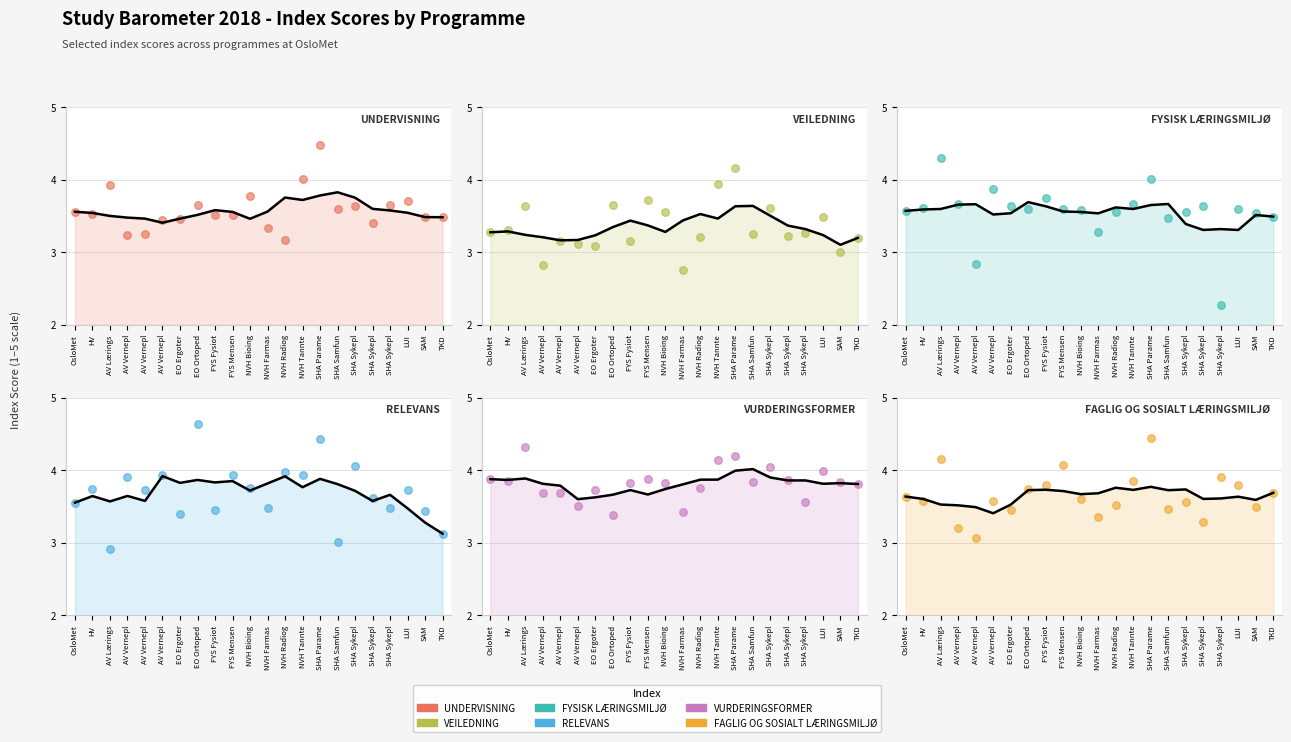

Is the value of INDEKS VURDERINGSFORMER at NVH Bioing greater than the value of INDEKS RELEVANS at AV Vernepl?

No